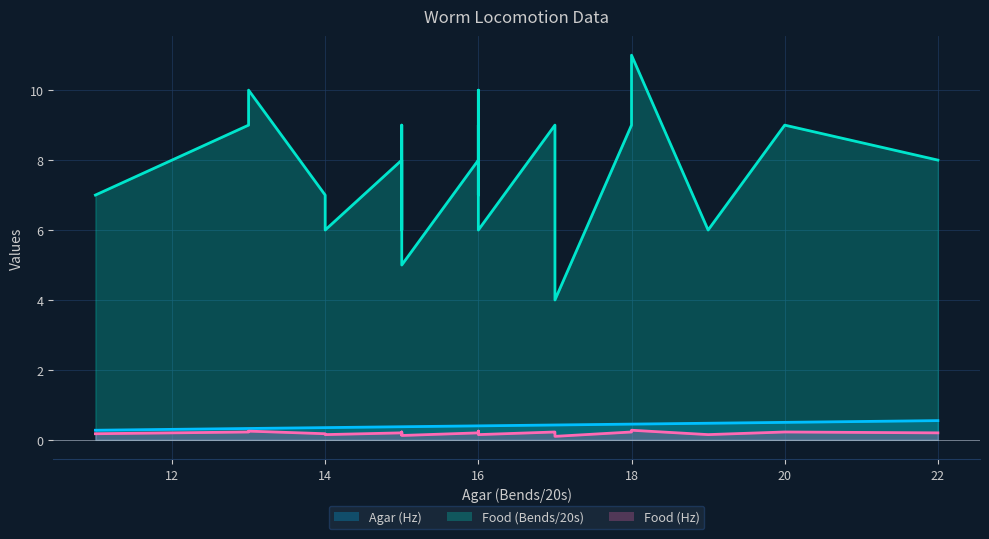

How many interior local peaks does the Food (Hz) series have?

6